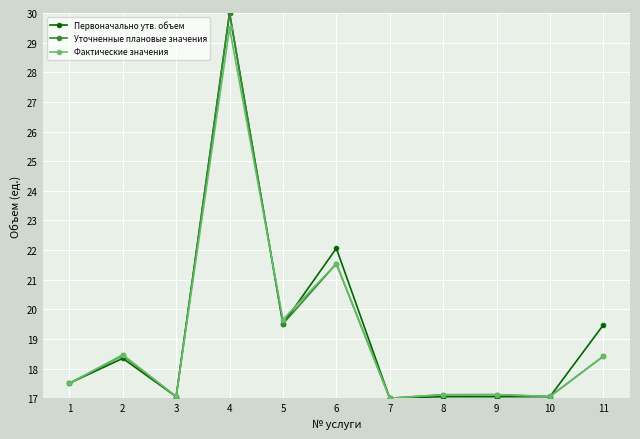

What is the value of the Уточненные плановые значения point at the 4th from the left?

30.0